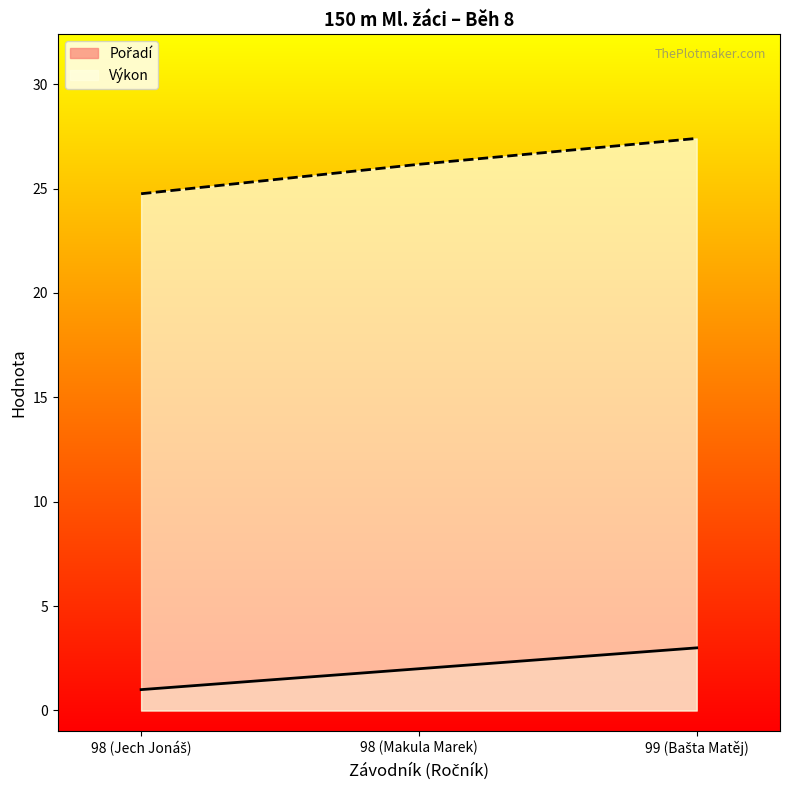

The value of Výkon at 99 (Bašta Matěj) is 10.3. True or false?

False